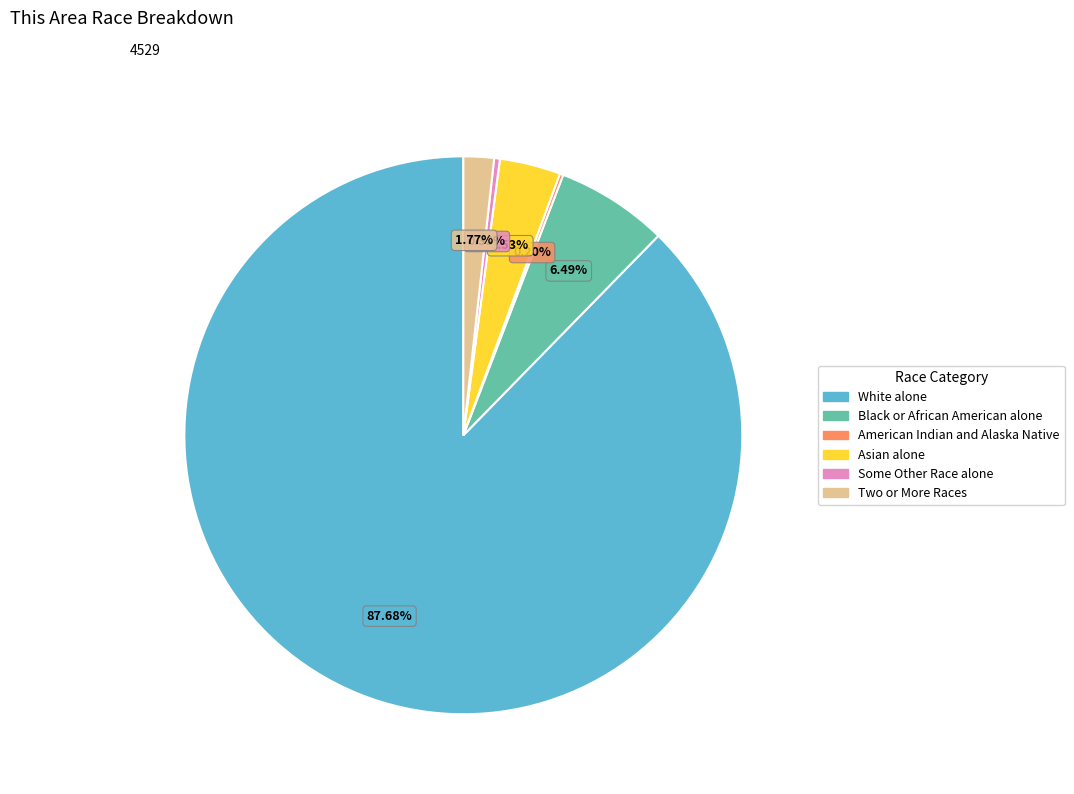

Is there any slice that represents more than half of the pie?

Yes